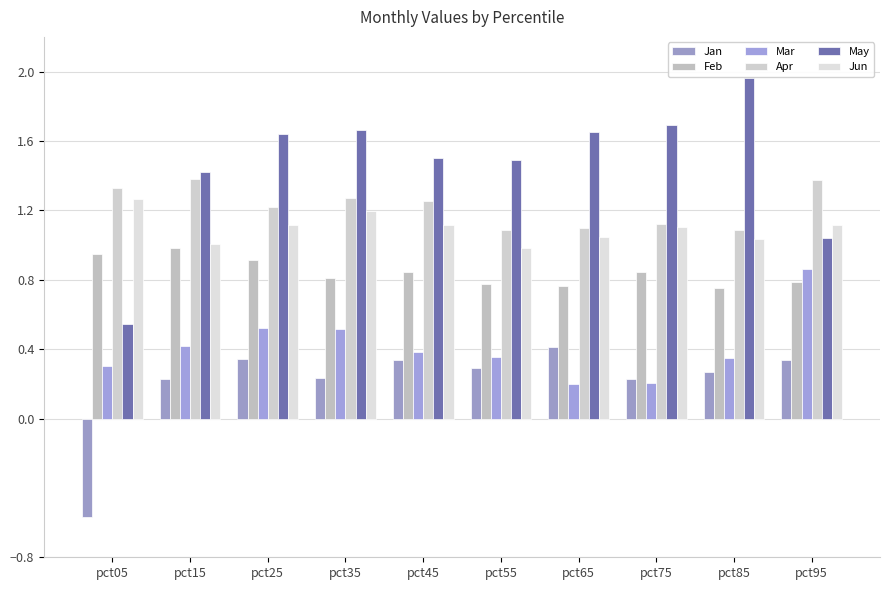

How many groups of bars are there?

10